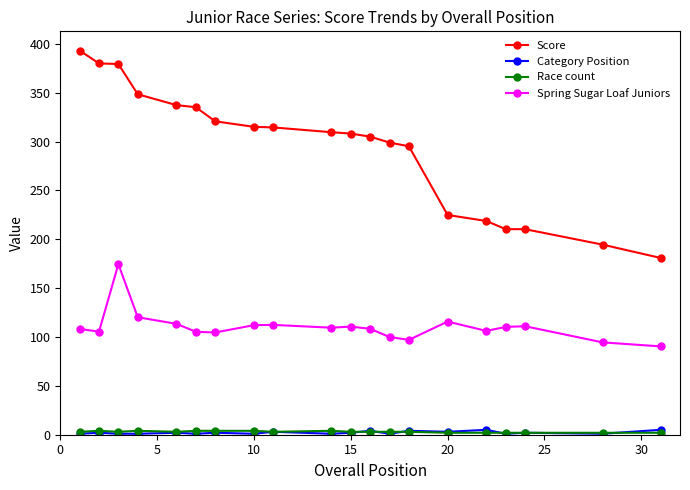

Which series has the widest spread of values?

Score